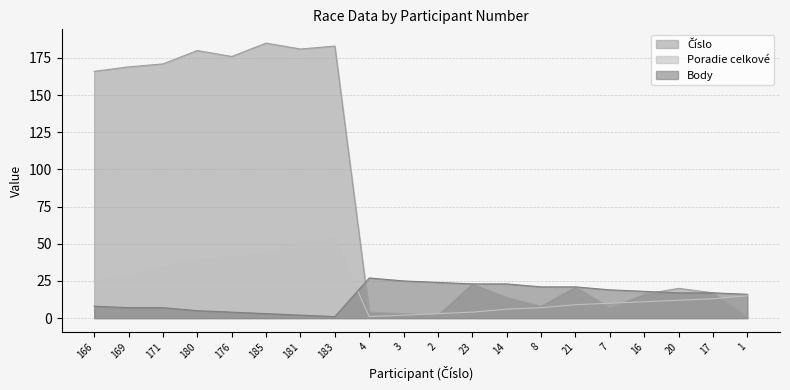

True or false: Body and Poradie celkové cross at least once.

True